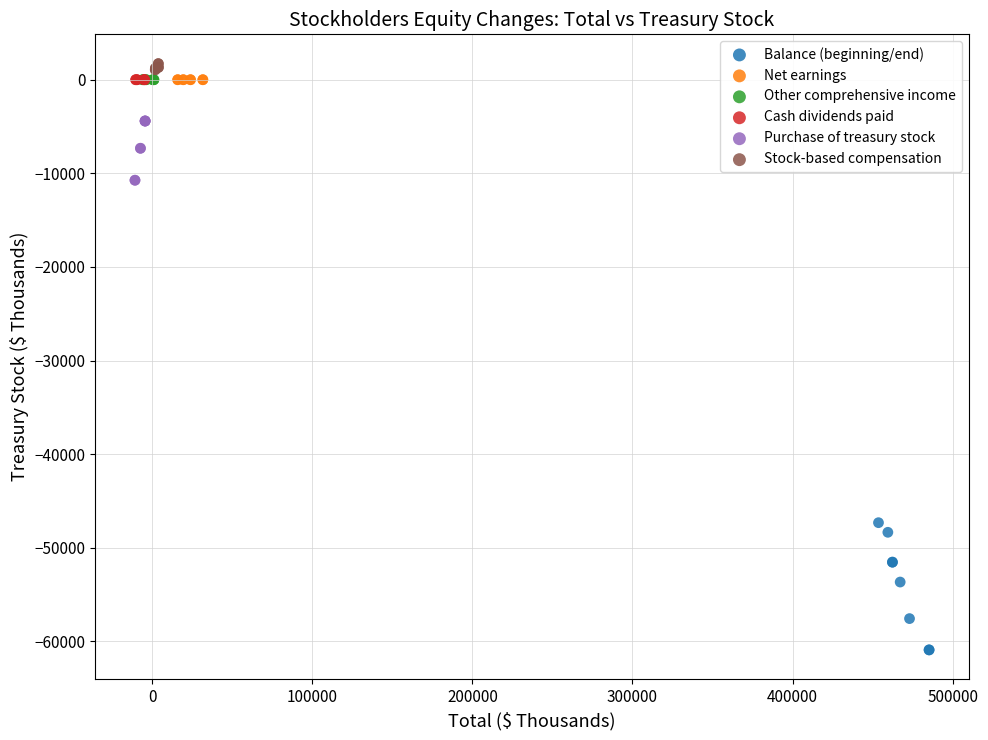

Which series reaches the minimum Y coordinate?

Balance (beginning/end)